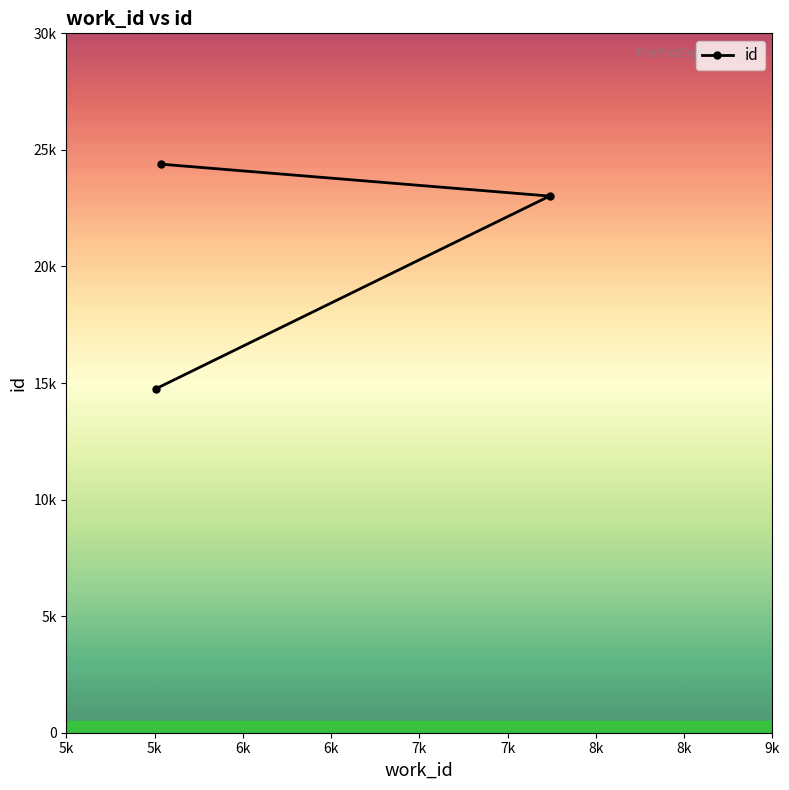

What is the ratio of the value at 5k to the value at 6k?

0.6